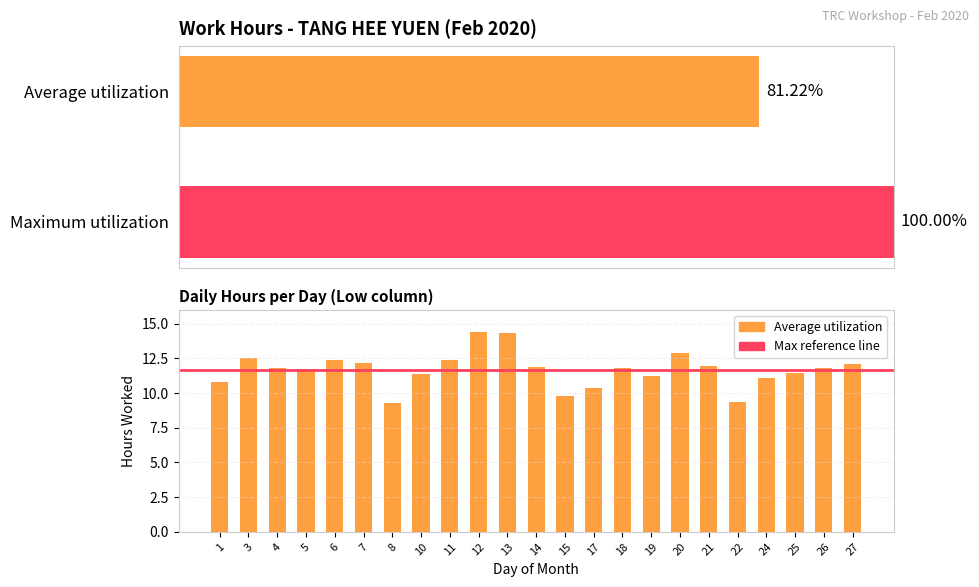

The chart shows a value of 10.3 at 17. True or false?

True